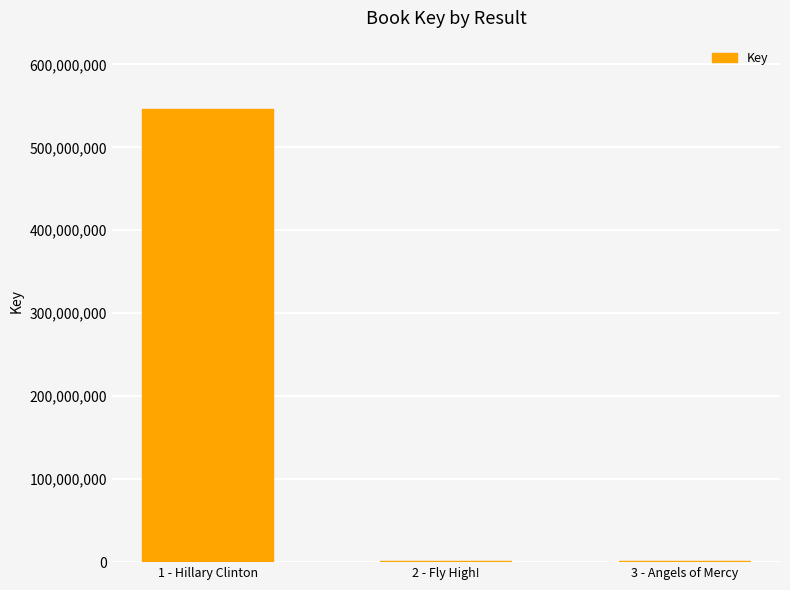

What is the ratio of the value at 1 - Hillary Clinton to the value at 2 - Fly High!?

411.4